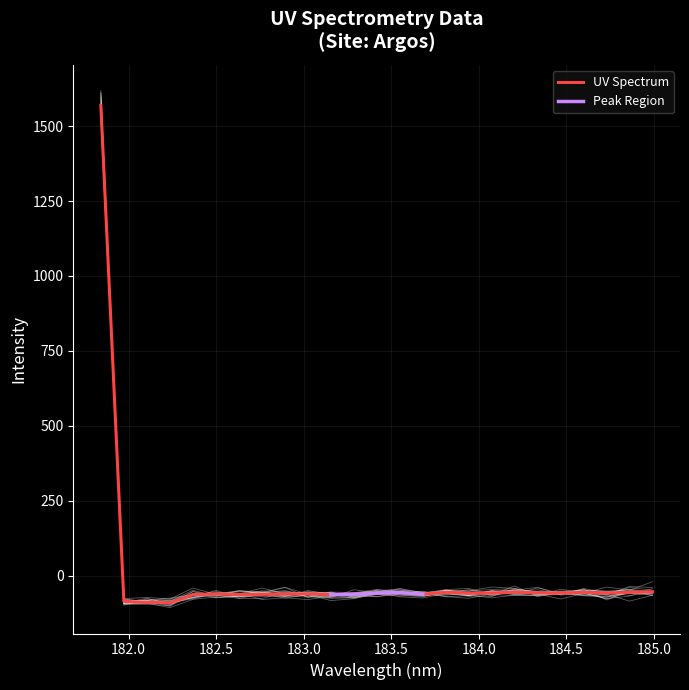

What is the greatest value displayed?

1569.2